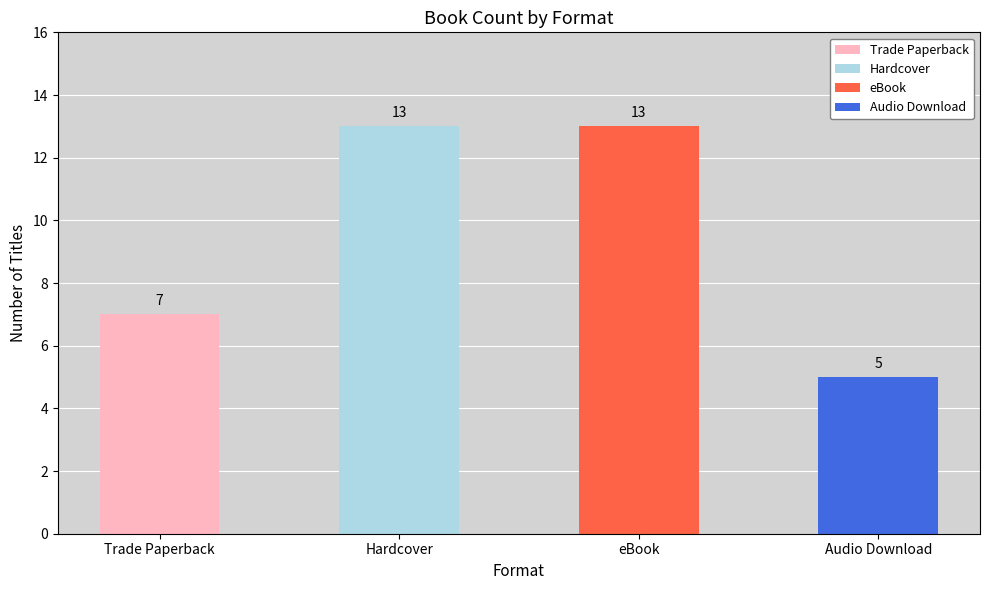

What is the sum of the values at eBook and Hardcover?

26